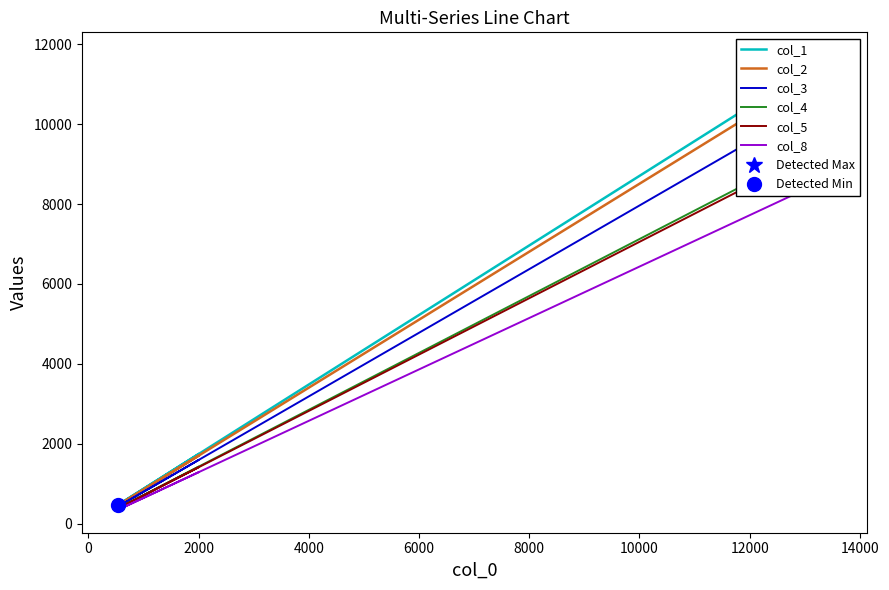

What are all the series names shown in the legend?

col_1, col_2, col_3, col_4, col_5, col_8